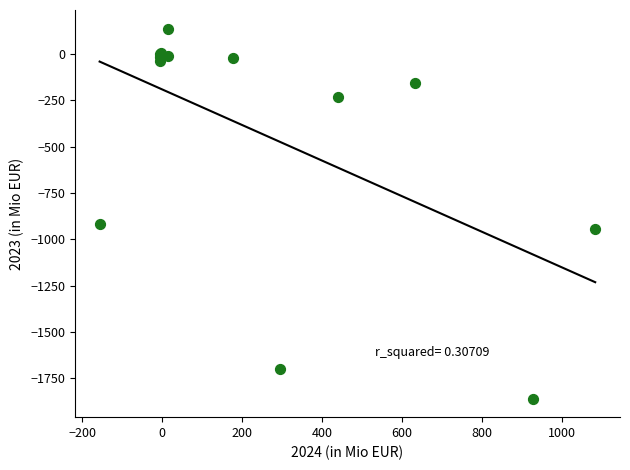

What Y value in the scatter plot is closest to -861?

-915